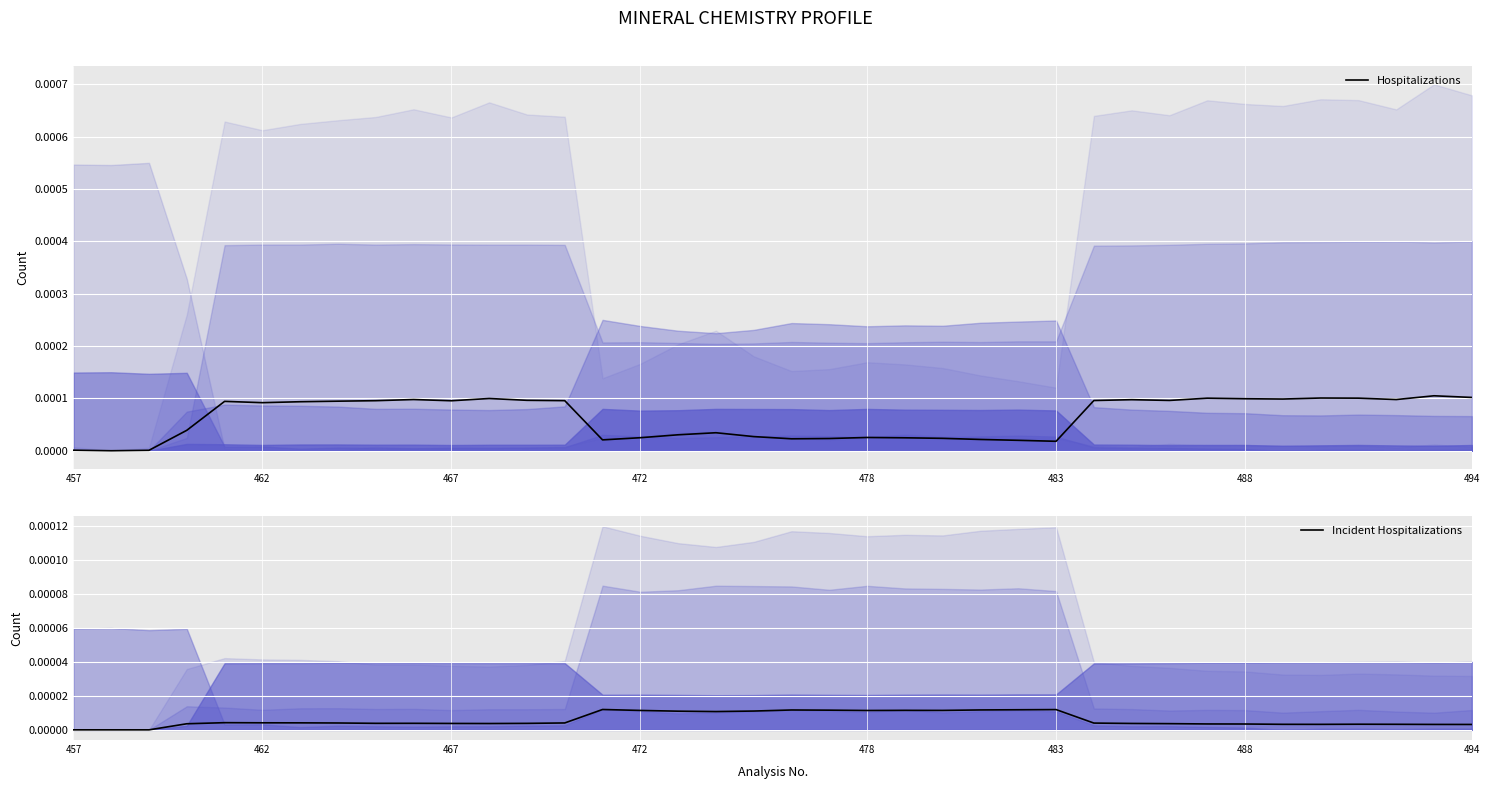

Is it true that the value at 32 is 0.0?

False